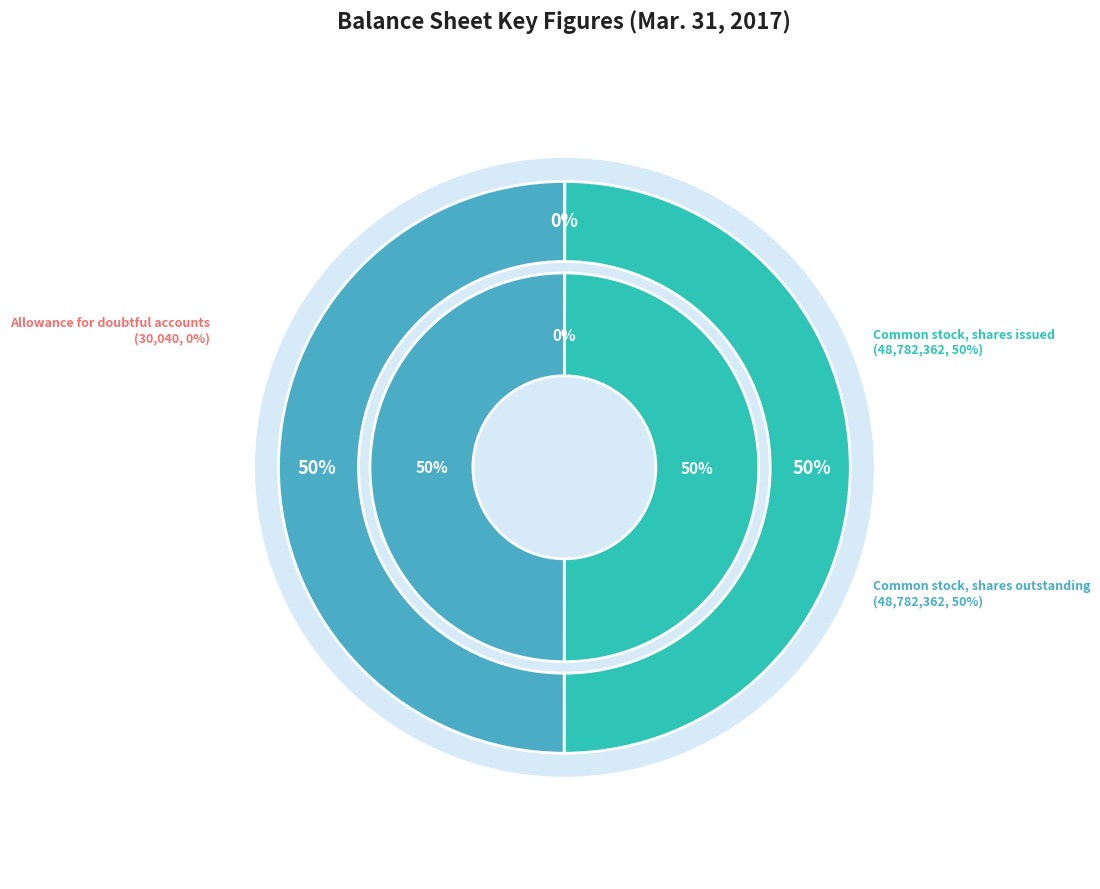

Is Allowance for doubtful accounts the majority of the pie?

No